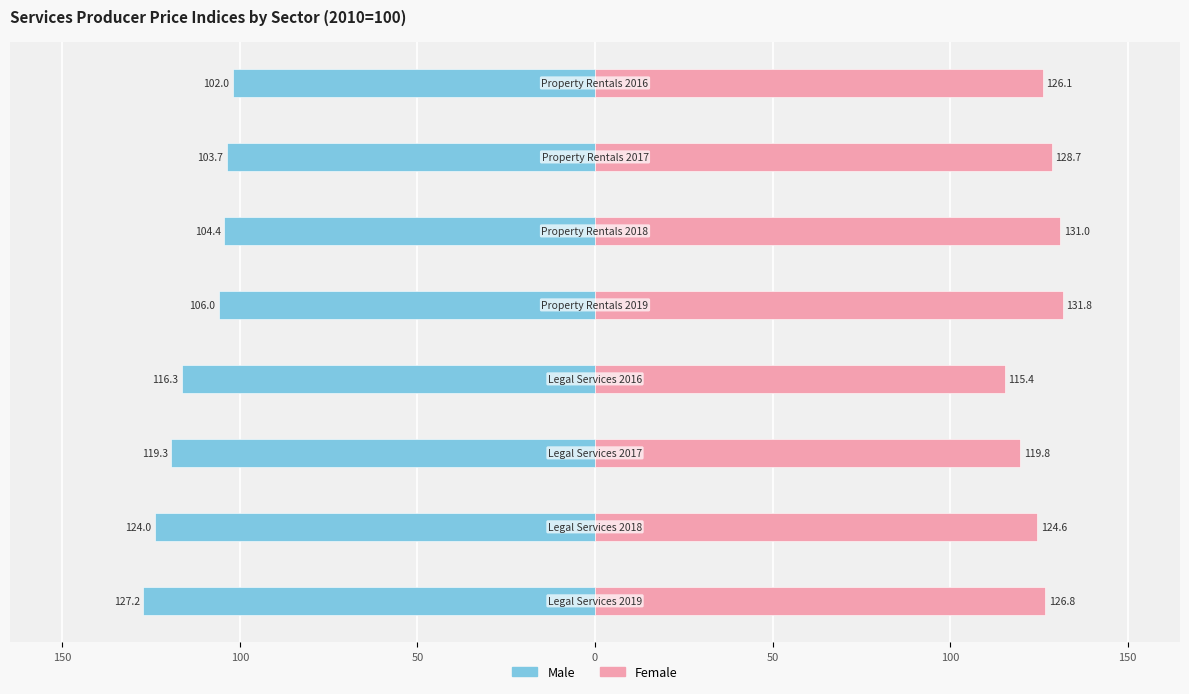

Which series has the largest range (max minus min)?

Male